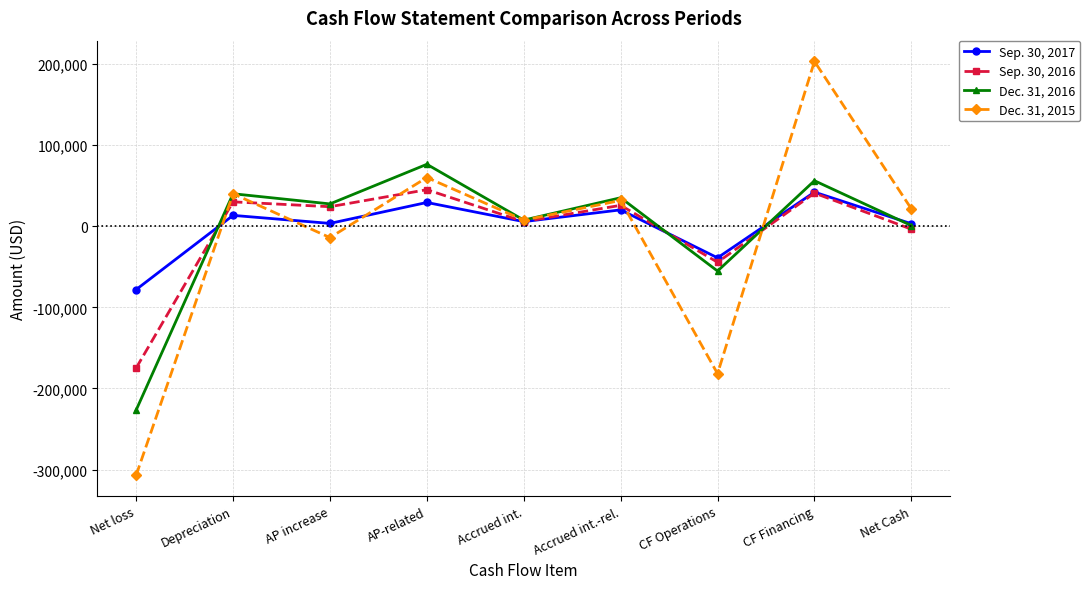

What is the sum of the Sep. 30, 2017 values at AP-related and Net loss?

-48885